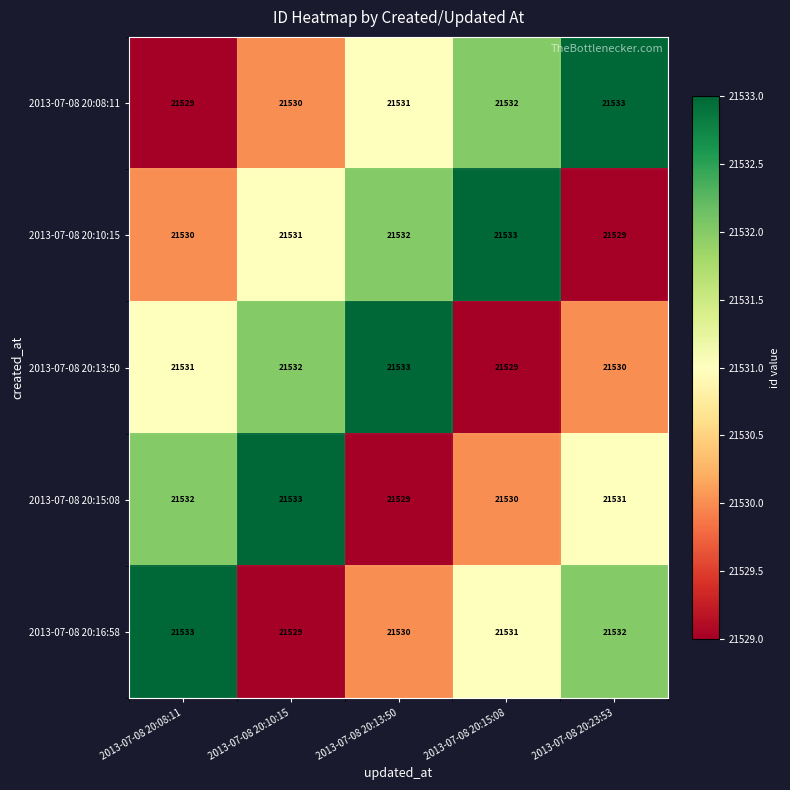

What is the difference between the highest and lowest values at 2013-07-08 20:15:08?

4